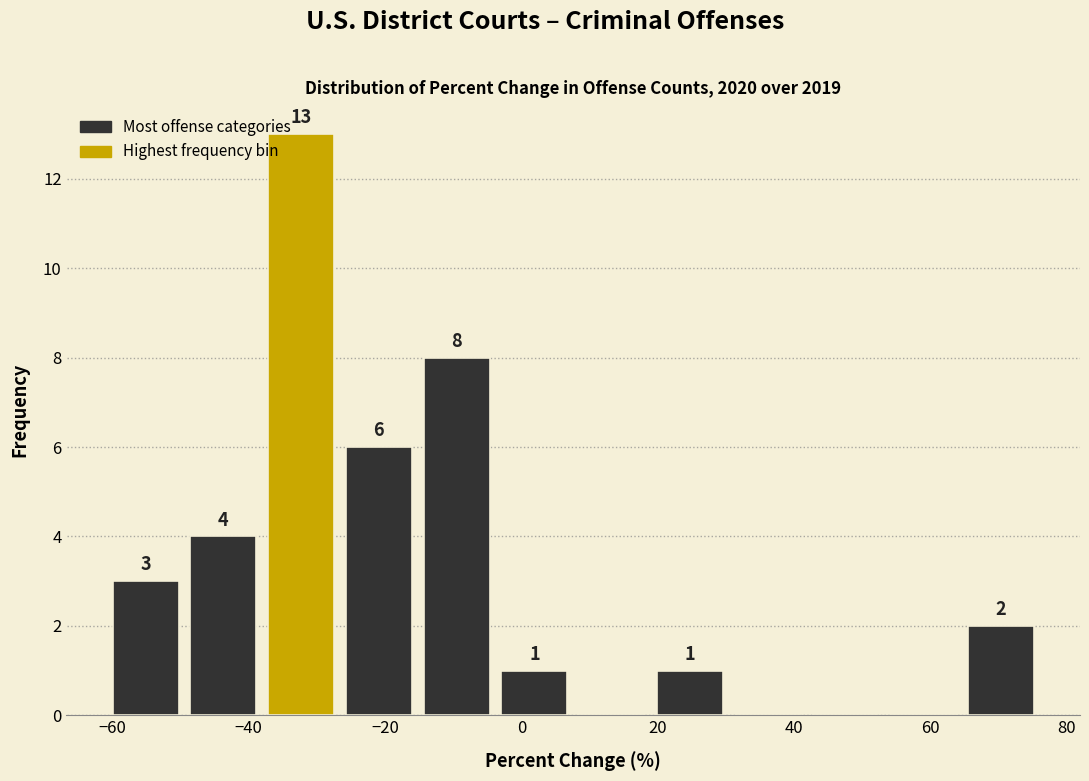

Which range on the x-axis has the tallest bar?

-38 to -26